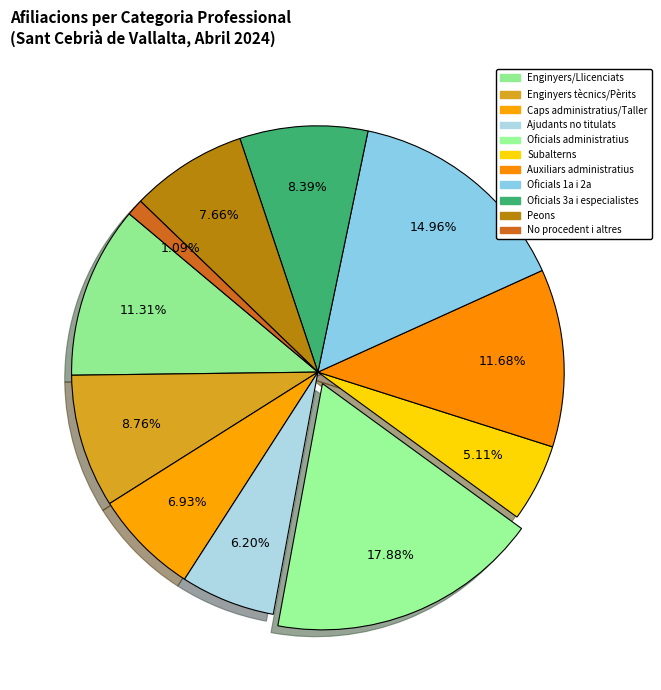

Is there any slice that represents more than half of the pie?

No